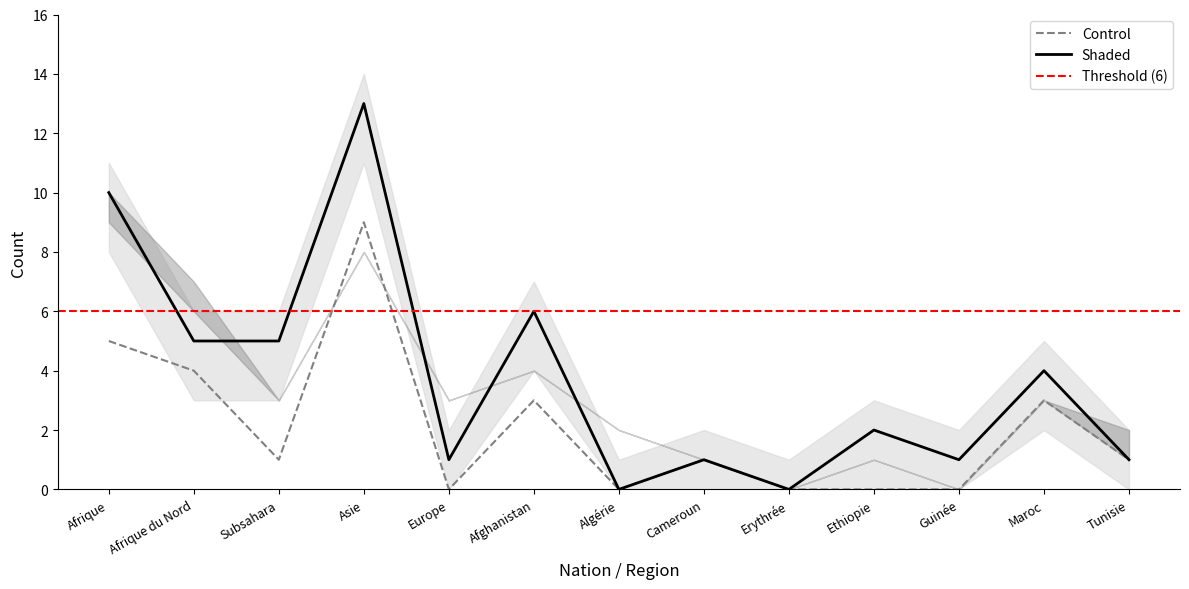

What is the maximum value shown in the chart?

13